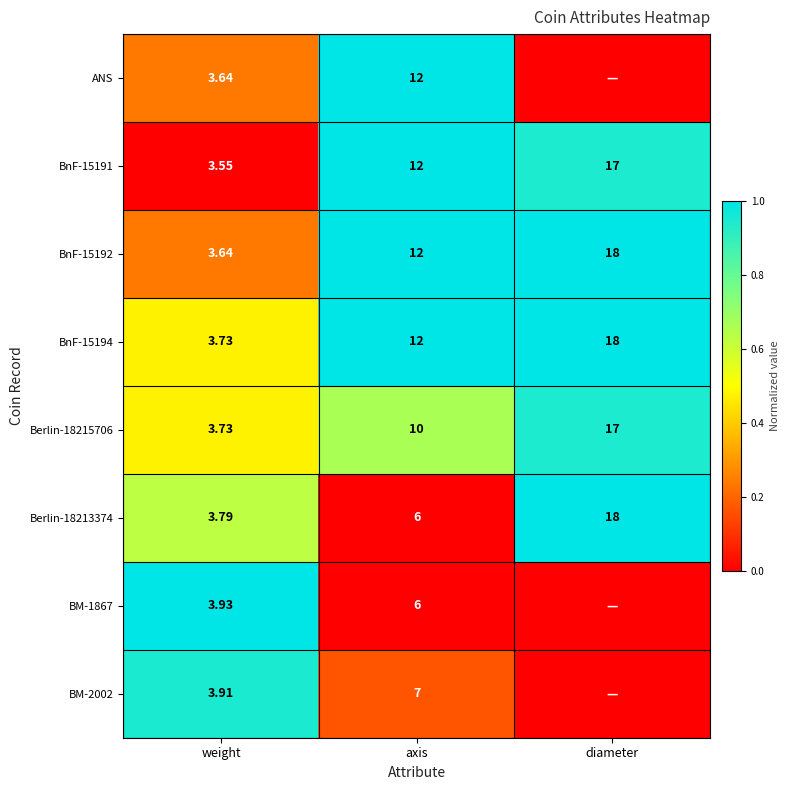

At which category is the sum across all series the highest?

diameter